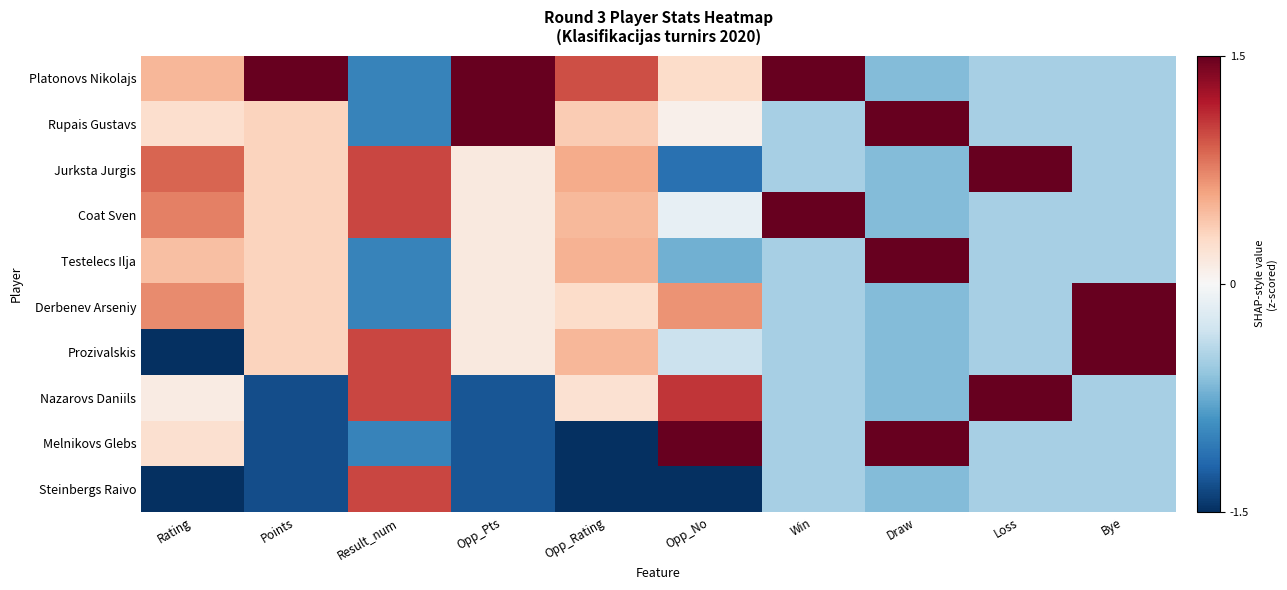

Count the number of categories in the chart.

10